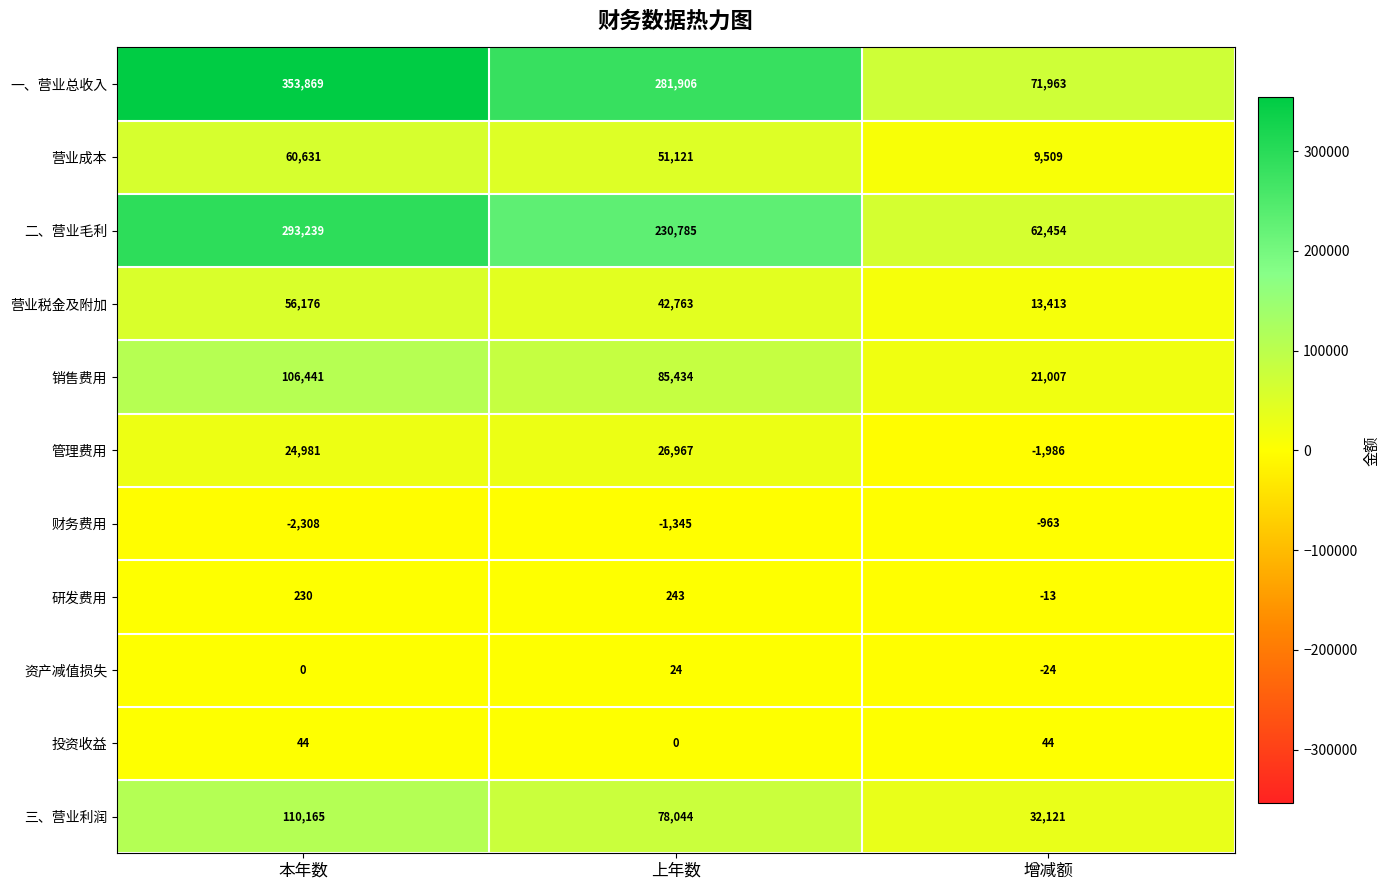

What is the total value across all series at 本年数?

1003468